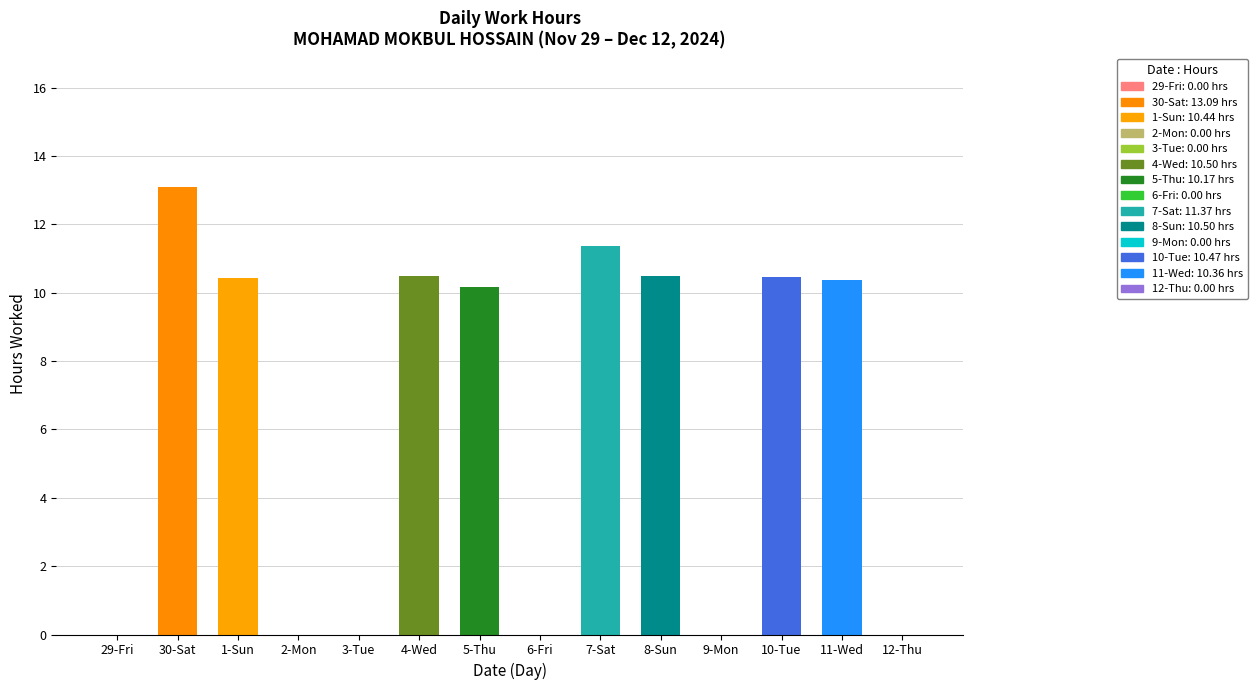

What is the sum of the values at 6-Fri and 8-Sun?

10.5